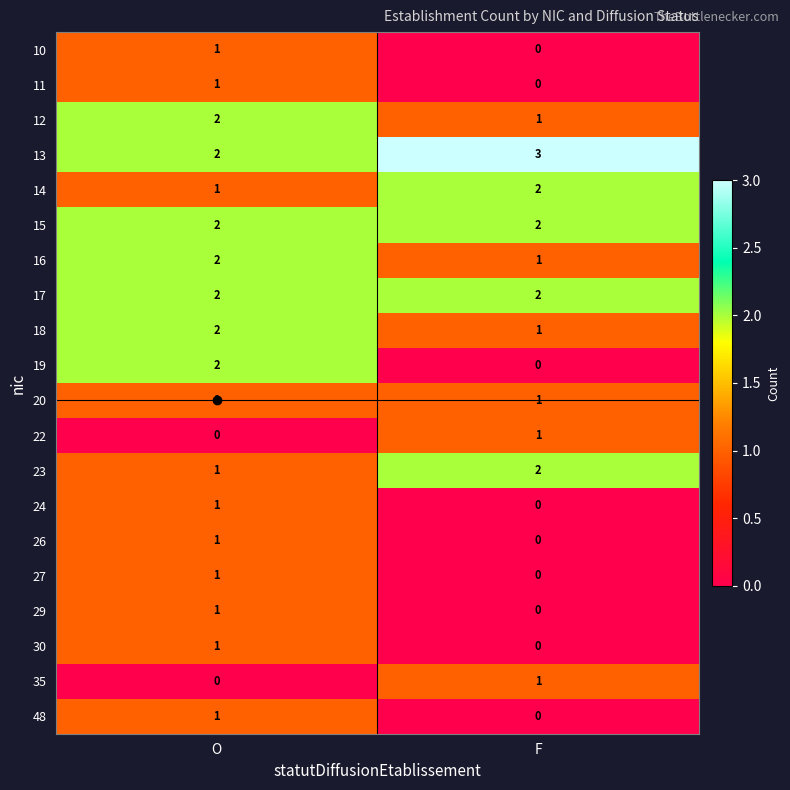

Which category has the lowest value in the 19 series?

F